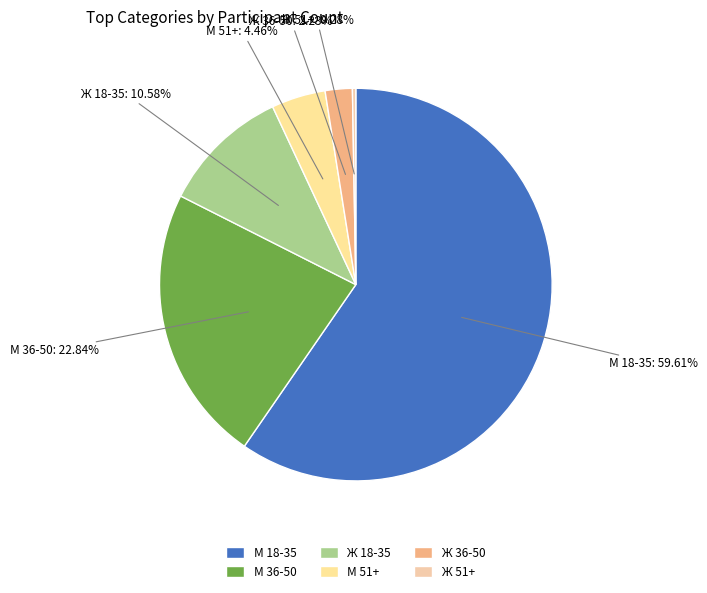

What portion of the pie excludes Ж 36-50?

97.8%